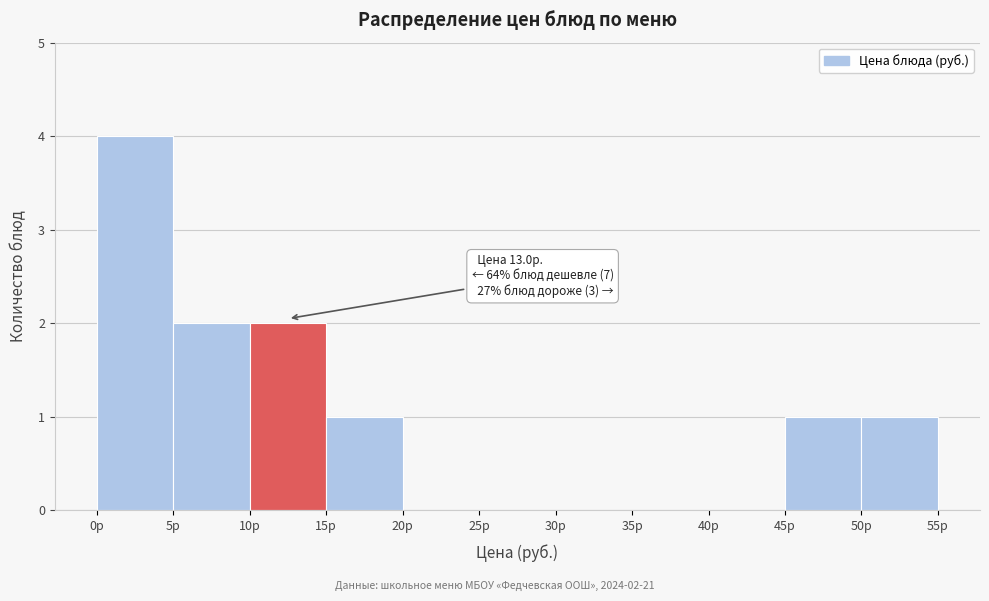

Over which range of the x-axis is the bar tallest?

0 to 5